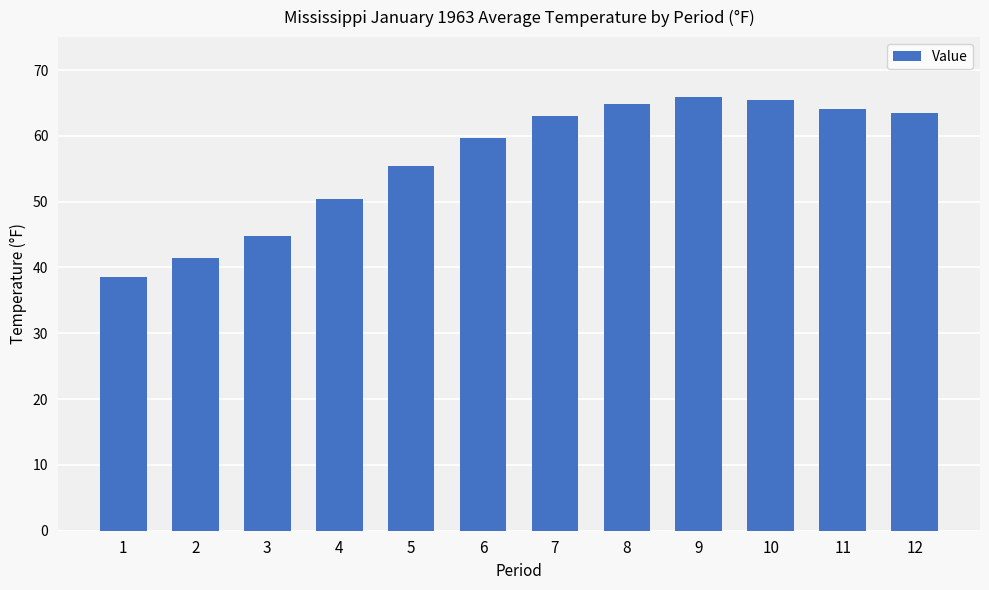

What is the sum of all values?

677.0